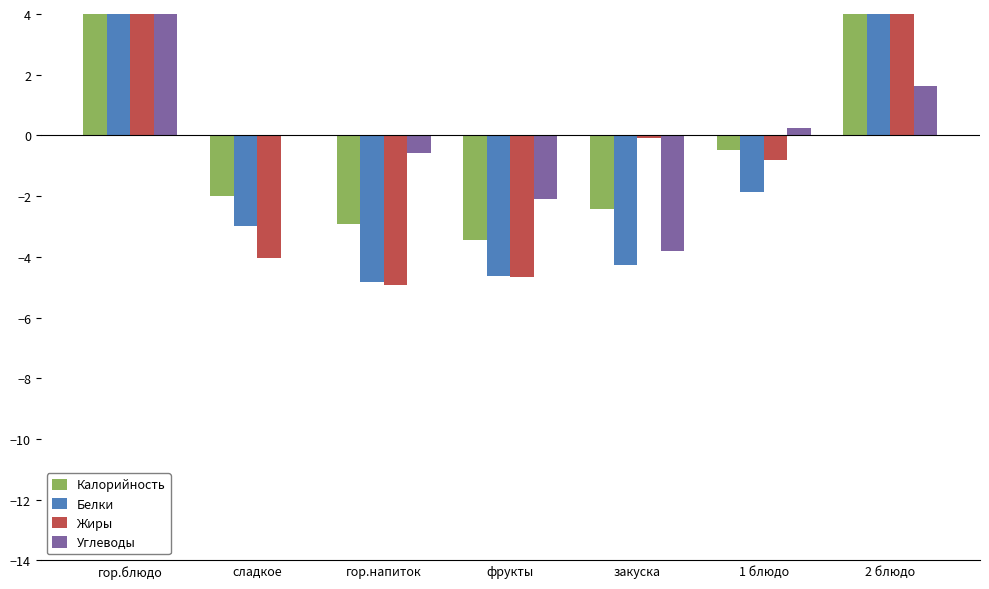

What is the greatest value displayed?

11.2